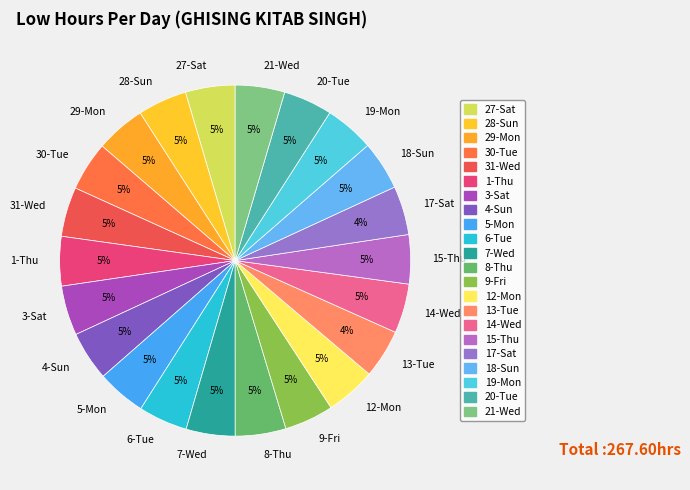

What is the ratio of the value at 8-Thu to the value at 27-Sat?

1.0